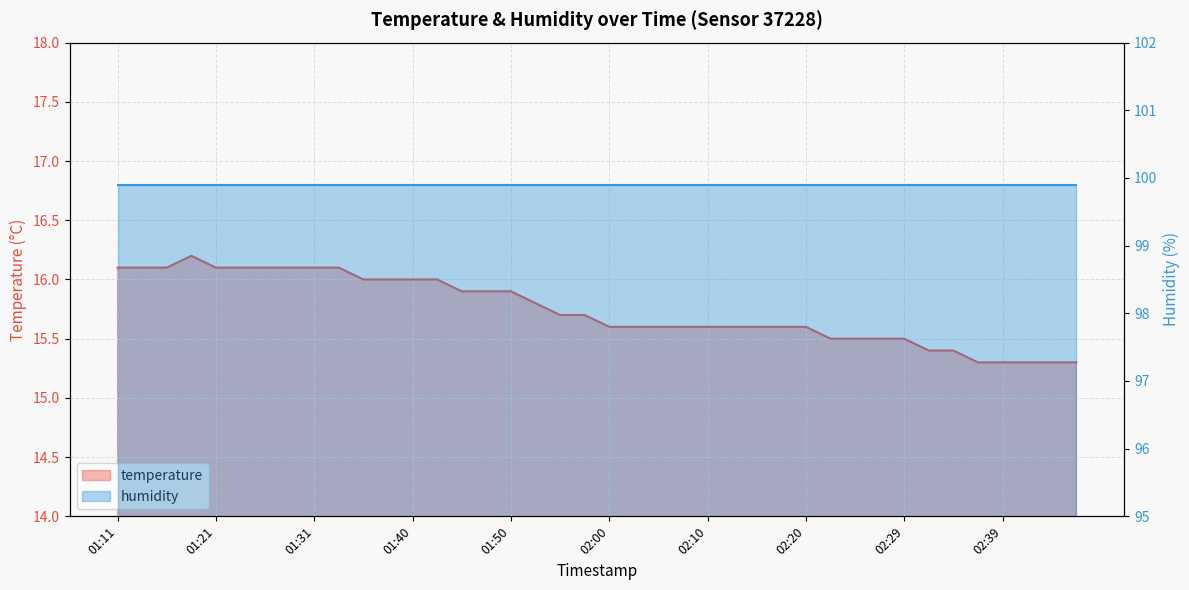

Count the values in the range 15 to 16.

30